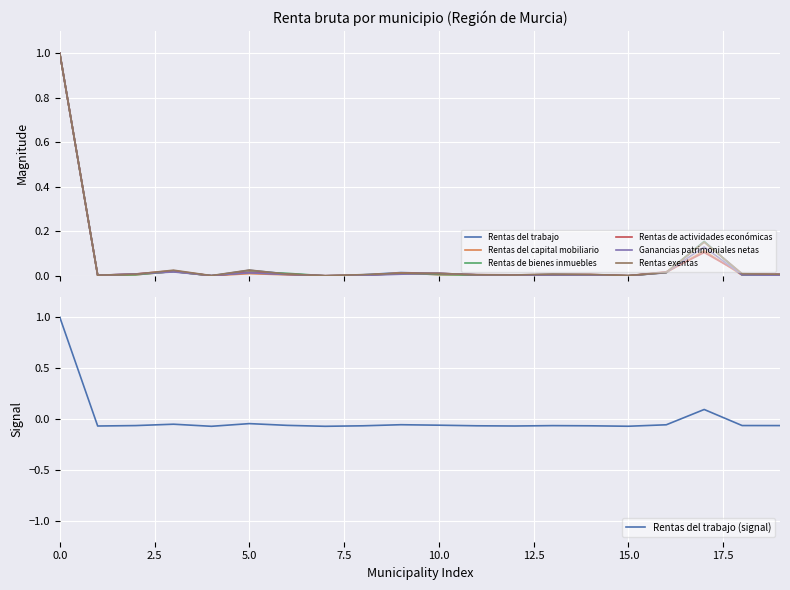

After their last crossing, which series has the higher values: Rentas del capital mobiliario or Rentas exentas?

Rentas exentas